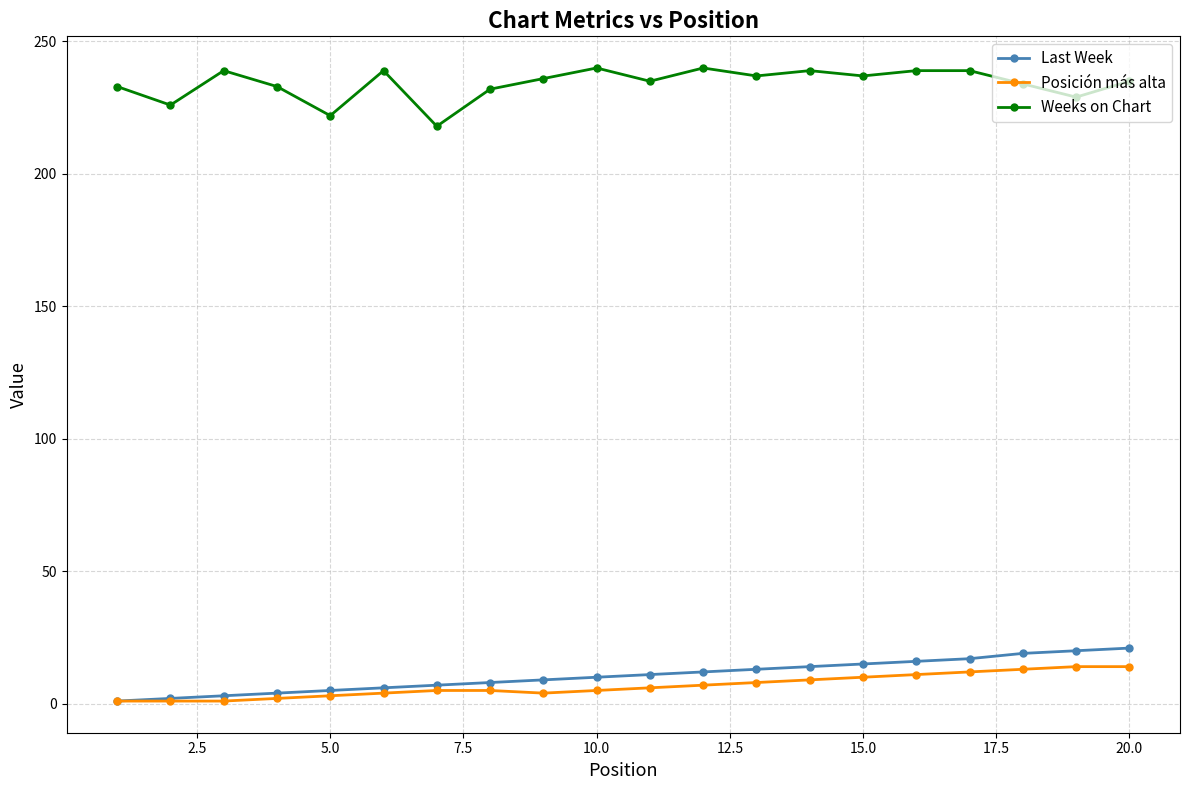

What is the maximum value for Weeks on Chart?

240